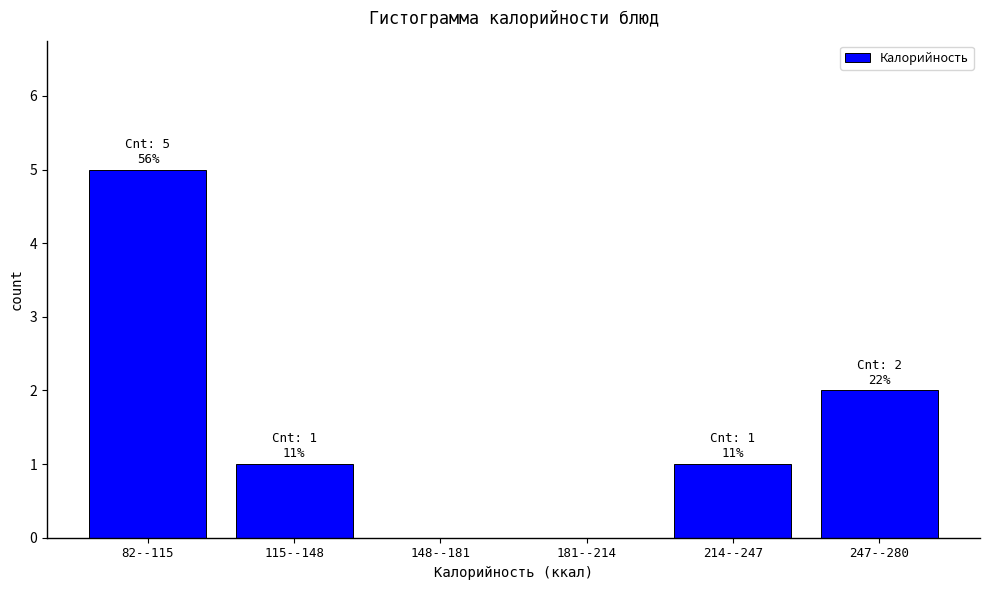

Reading right to left, what are all the values shown in this chart?

247--280=2	214--247=1	181--214=0	148--181=0	115--148=1	82--115=5